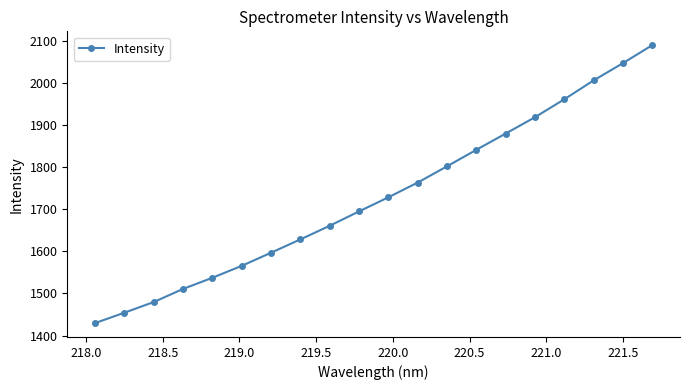

Reading right to left, list all the values displayed in this chart.

2090.3	2047.5	2006.5	1961.7	1919.1	1880.2	1841.6	1802.4	1763.8	1728.7	1695.2	1661.1	1628.6	1597.0	1565.8	1537.4	1510.9	1479.7	1454.4	1429.6